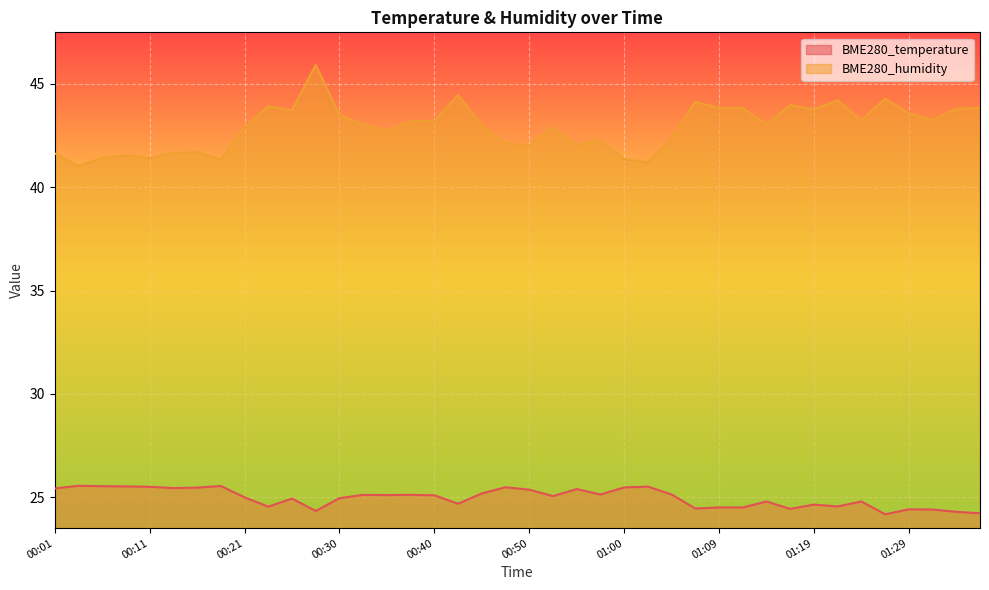

How many data points does each series have?

40